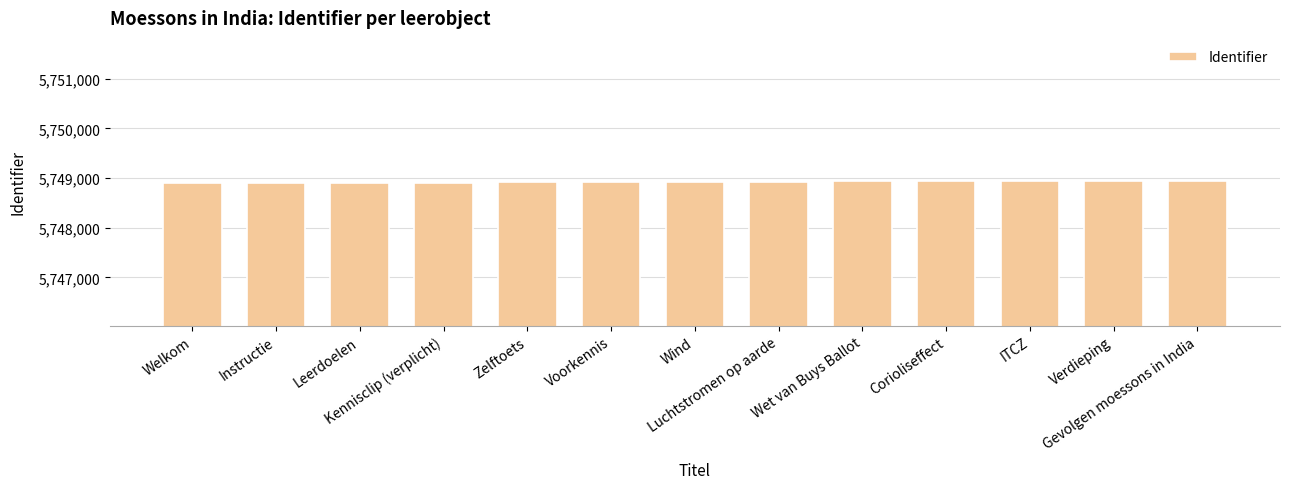

What is the greatest value displayed?

5748944